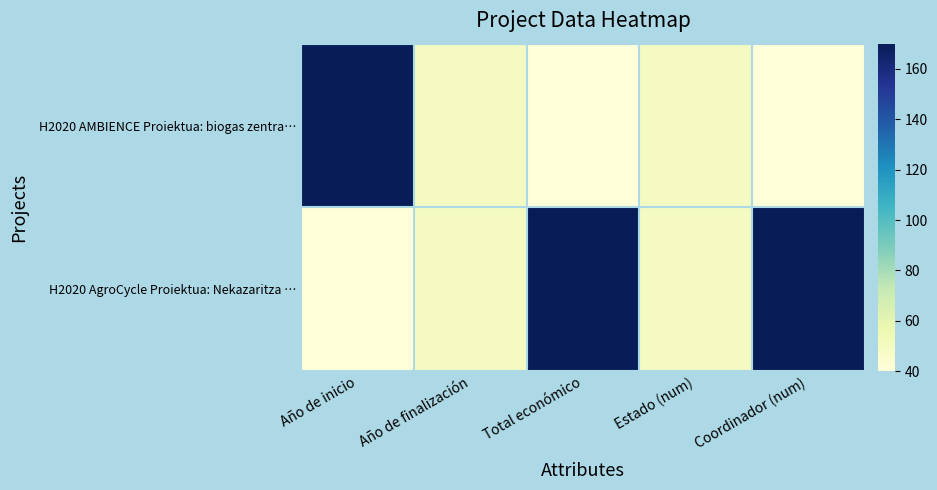

Reading left to right, what are all the values shown in this chart?

H2020 AMBIENCE Proiektua: biogas zentra…: Año de inicio=170	Año de finalización=50	Total económico=40	Estado (num)=50	Coordinador (num)=40
H2020 AgroCycle Proiektua: Nekazaritza …: Año de inicio=40	Año de finalización=50	Total económico=170	Estado (num)=50	Coordinador (num)=170